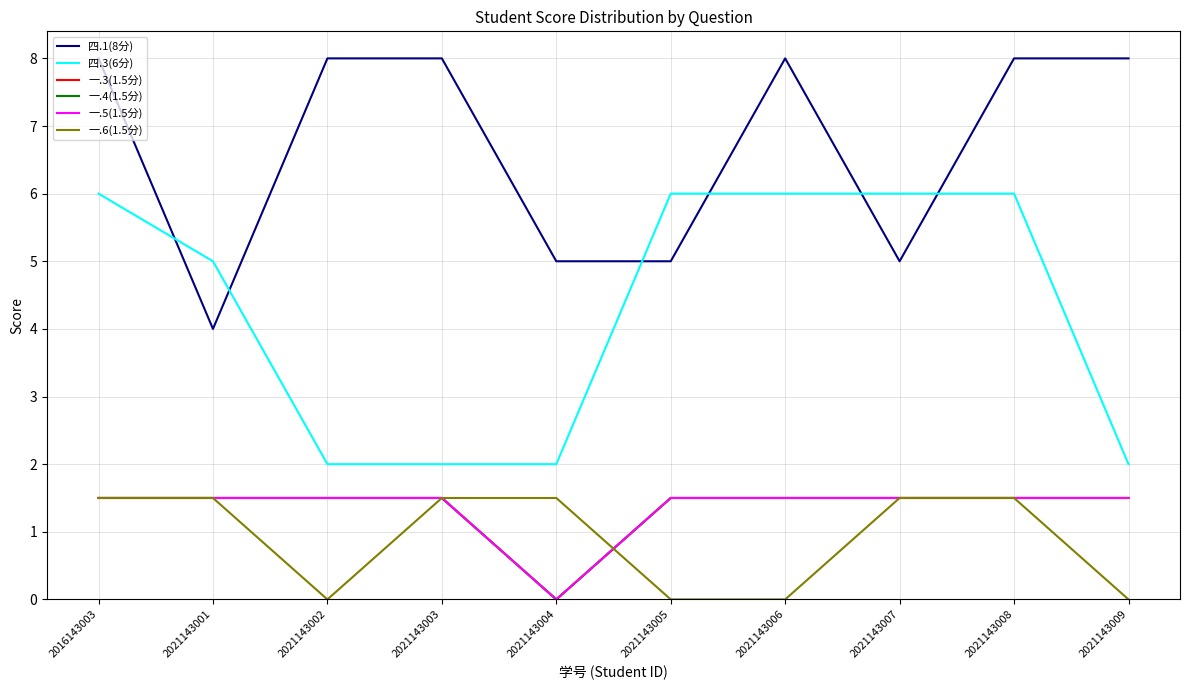

True or false: 一.5(1.5分) has more than 1 interior local peaks.

False